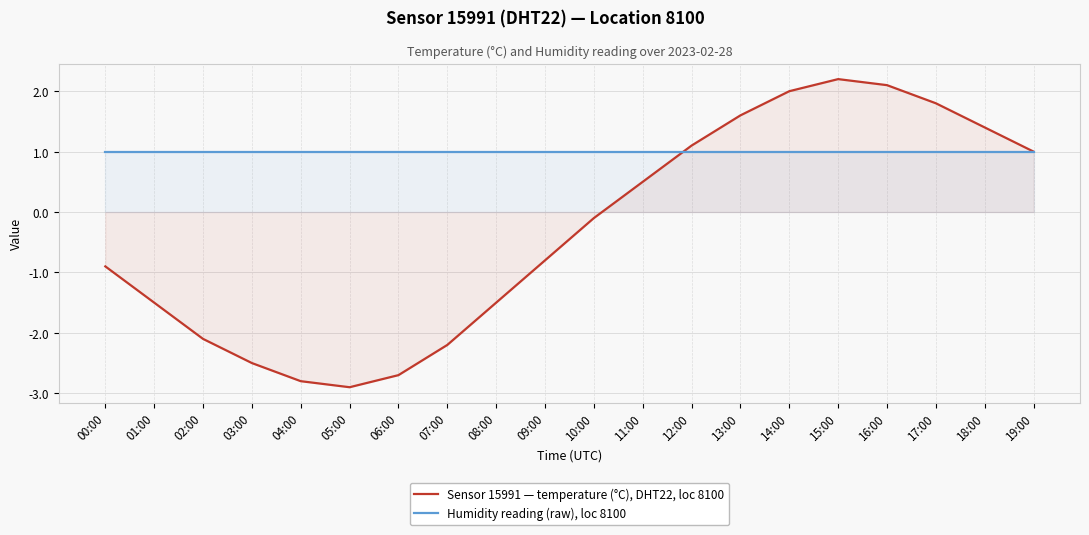

What is the difference between the highest and lowest values at 13:00?

0.6